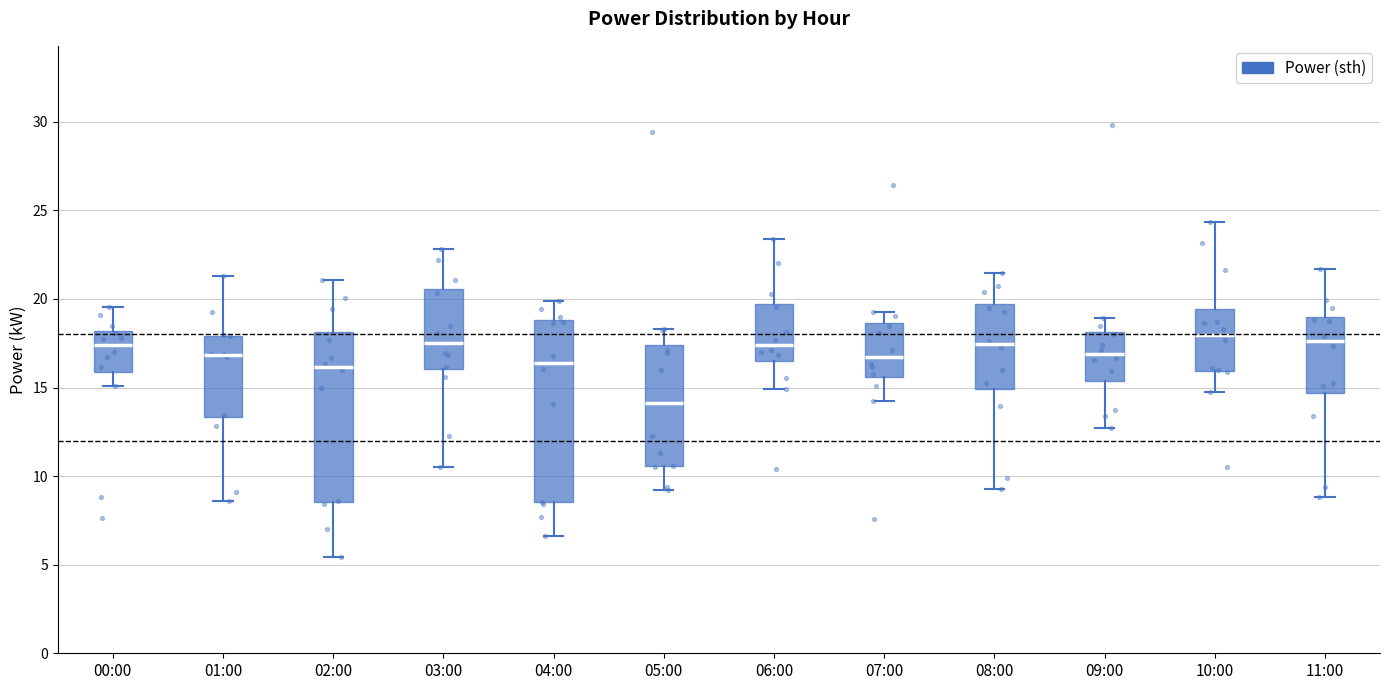

Reading left to right, read every box against the y-axis: the position of its median line, the range the box covers, and the ends of its whiskers. The values are not printed on the chart, so give them approximately, as read against the axis.

00:00: median 17.5, box 16.0 to 18.0, whiskers 15.0 to 19.5
01:00: median 17.0, box 13.5 to 18.0, whiskers 8.5 to 21.5
02:00: median 16.0, box 8.5 to 18.0, whiskers 5.5 to 21.0
03:00: median 17.5, box 16.0 to 20.5, whiskers 10.5 to 23.0
04:00: median 16.5, box 8.5 to 19.0, whiskers 6.5 to 20.0
05:00: median 14.0, box 10.5 to 17.5, whiskers 9.0 to 18.5
06:00: median 17.5, box 16.5 to 19.5, whiskers 15.0 to 23.5
07:00: median 16.5, box 15.5 to 18.5, whiskers 14.0 to 19.0
08:00: median 17.5, box 15.0 to 19.5, whiskers 9.0 to 21.5
09:00: median 17.0, box 15.5 to 18.0, whiskers 12.5 to 19.0
10:00: median 18.0, box 16.0 to 19.5, whiskers 14.5 to 24.5
11:00: median 17.5, box 14.5 to 19.0, whiskers 9.0 to 21.5